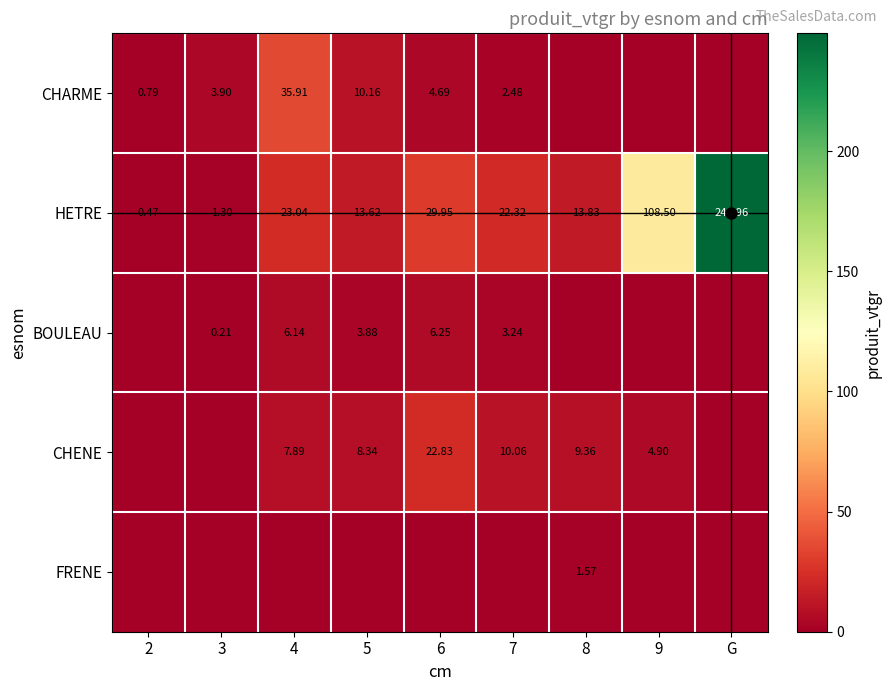

The value of FRENE at 7 is -0.8. True or false?

False